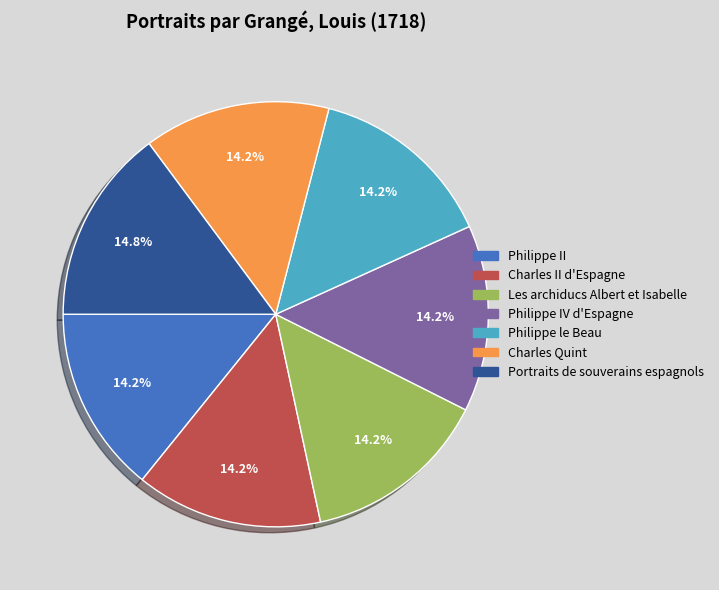

To the nearest percent, what is the combined percentage of Les archiducs Albert et Isabelle and Charles Quint?

28%